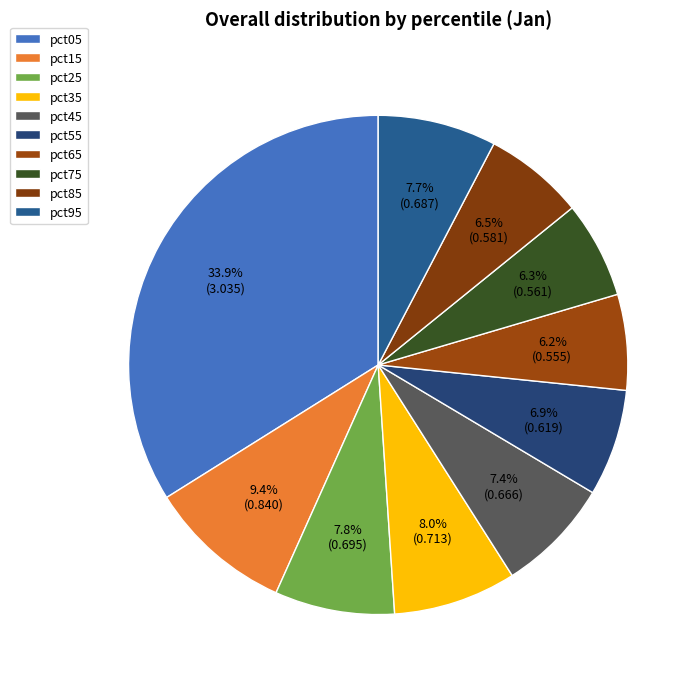

Is pct35 the majority of the pie?

No